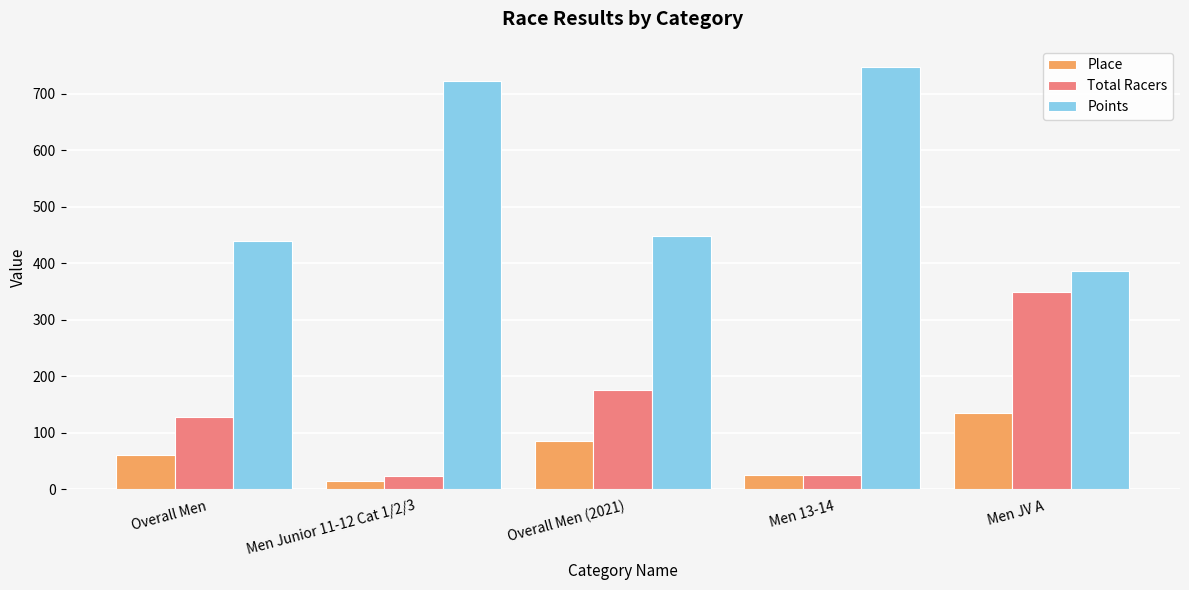

What is the sum of the Total Racers values at Men Junior 11-12 Cat 1/2/3 and Overall Men?

151.0